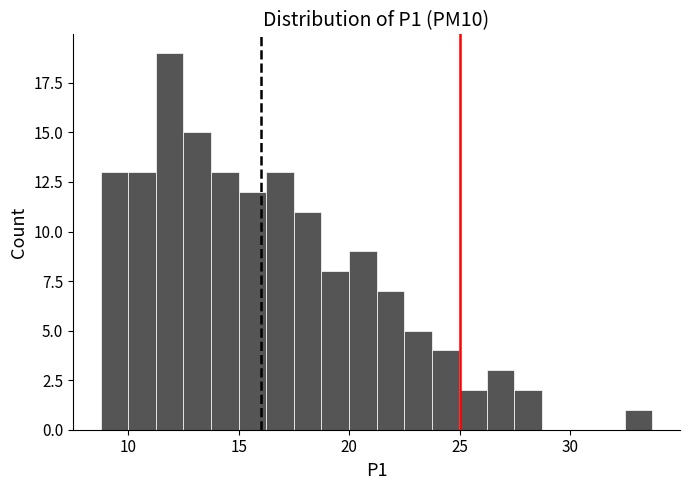

Around what value on the x-axis is the tallest bar? Give the approximate position of its centre, as read against the axis.

12.0